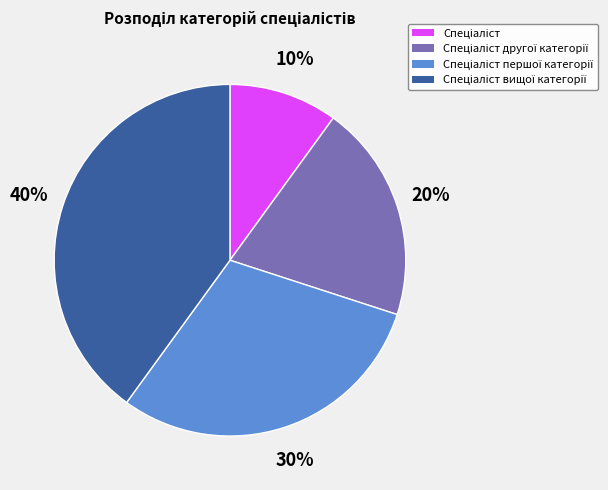

Is there any slice that represents more than half of the pie?

No